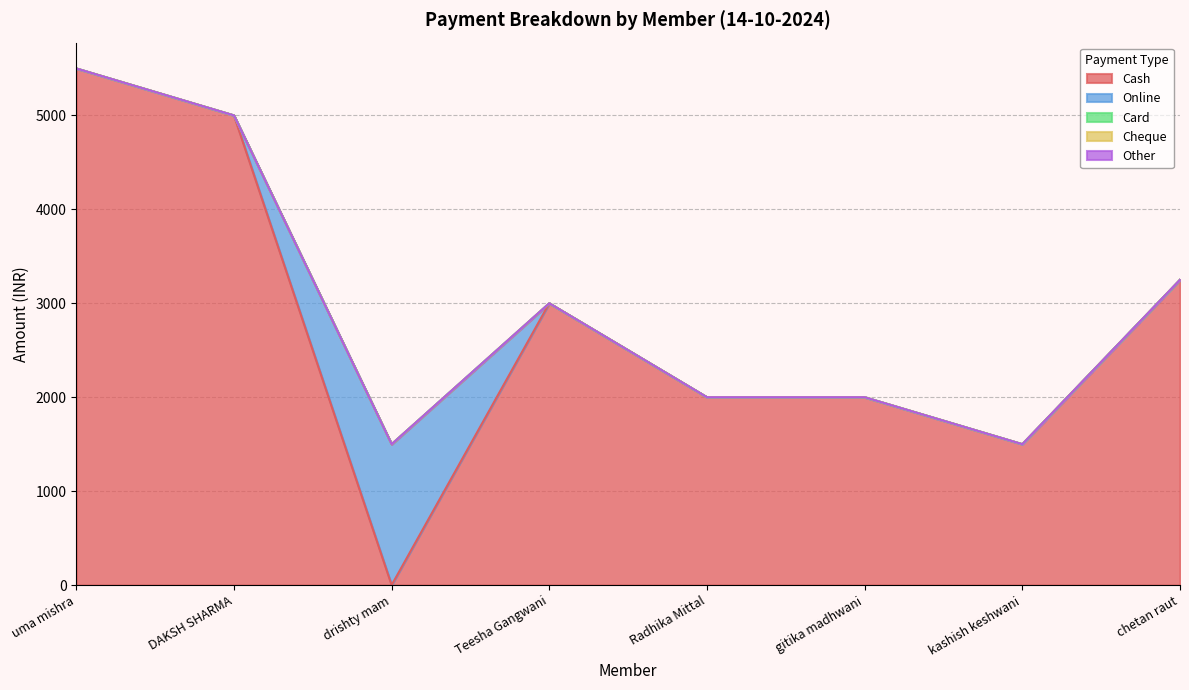

Which series changed the most between uma mishra and kashish keshwani?

Cash